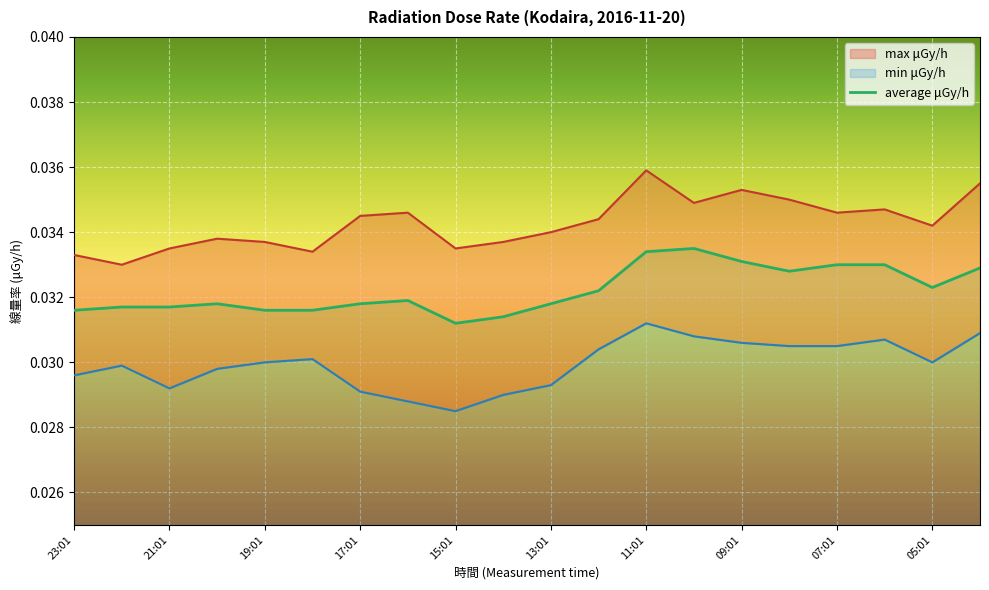

What are all the series names shown in the legend?

max μGy/h, min μGy/h, average μGy/h